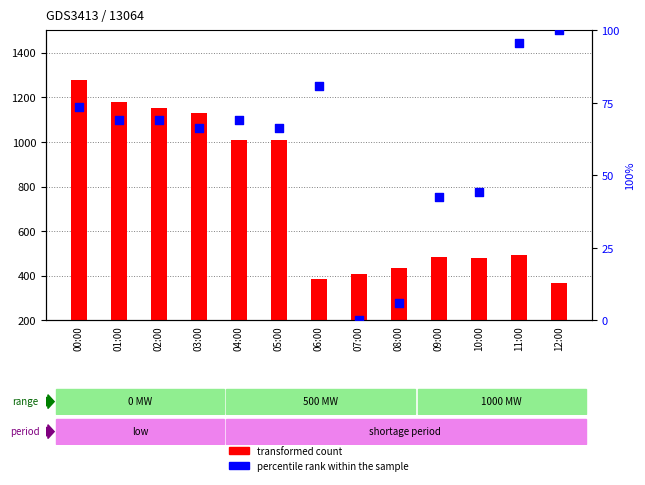

What are all the series names shown in the legend?

transformed count, percentile rank within the sample